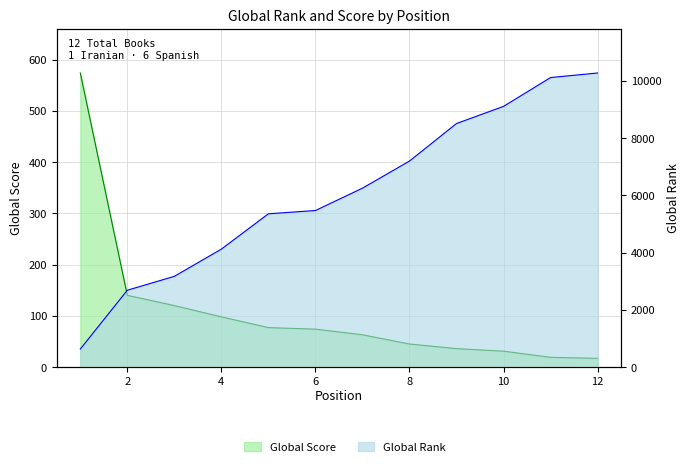

What are all the series names shown in the legend?

Global Rank, Global Score